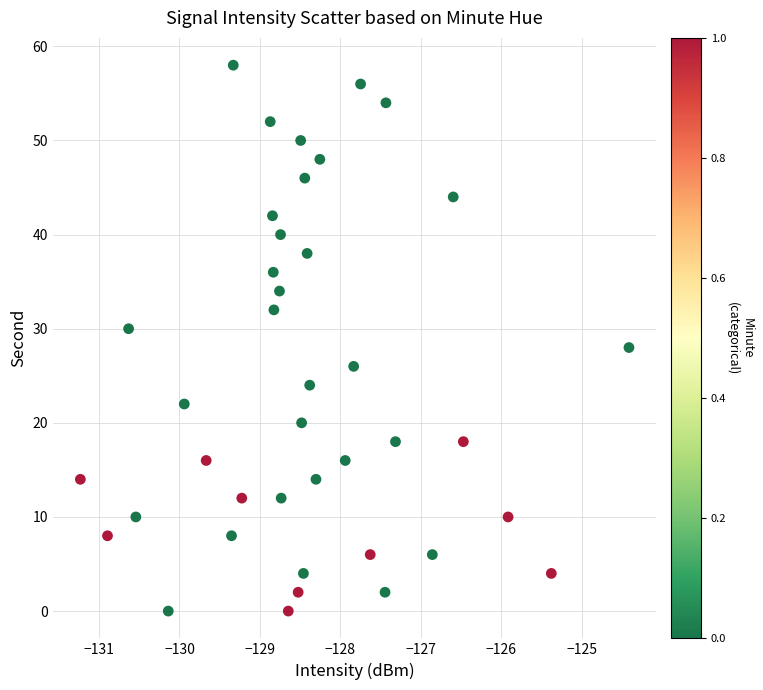

What is the range of Y values (max minus min)?

58